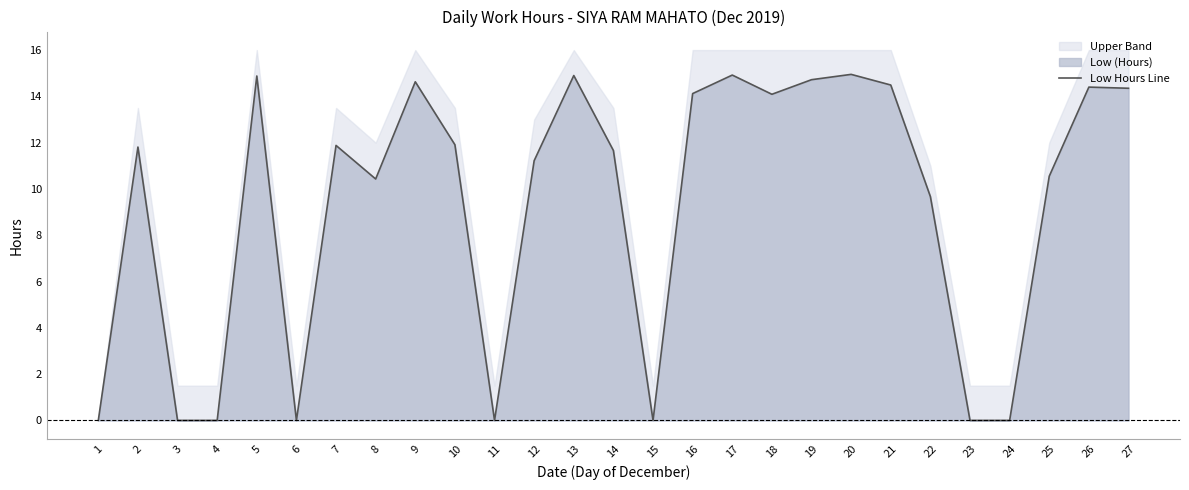

Approximately how many times larger is the value at 9 compared to 2?

1.2